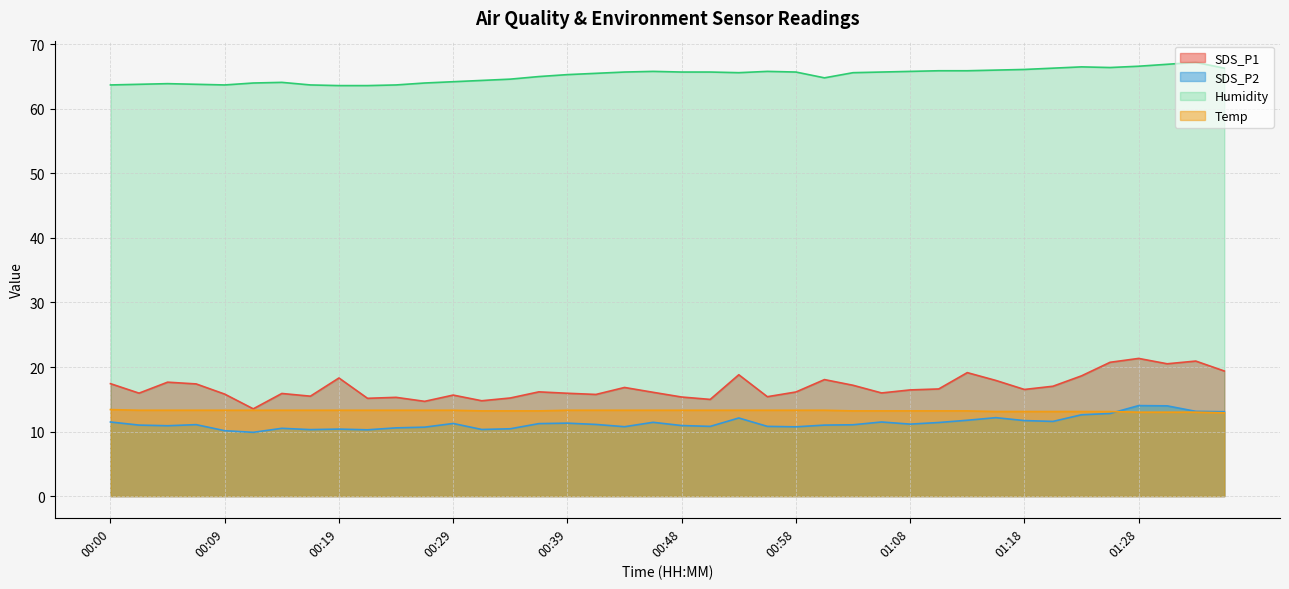

What is the average value of the SDS_P1 series?

16.9